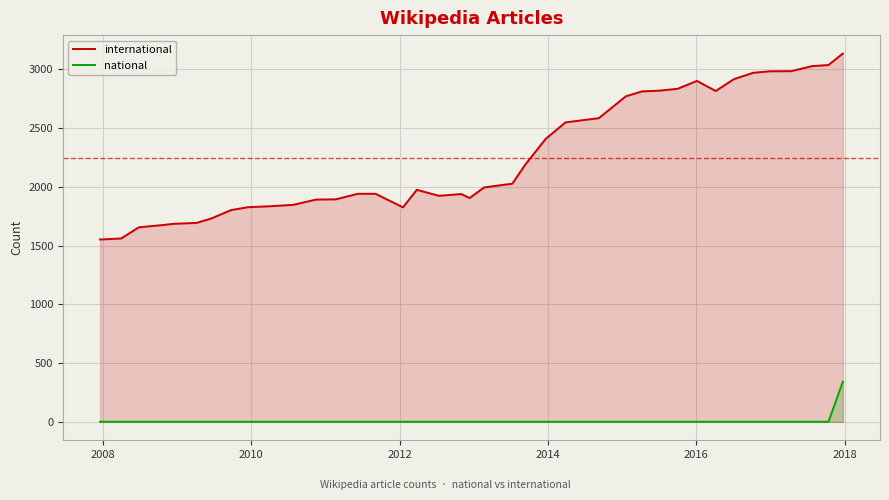

What is the maximum value shown in the chart?

3135